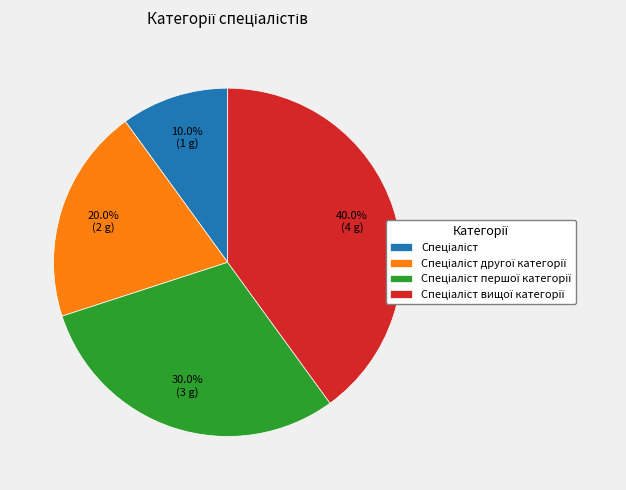

Is there any slice that represents more than half of the pie?

No